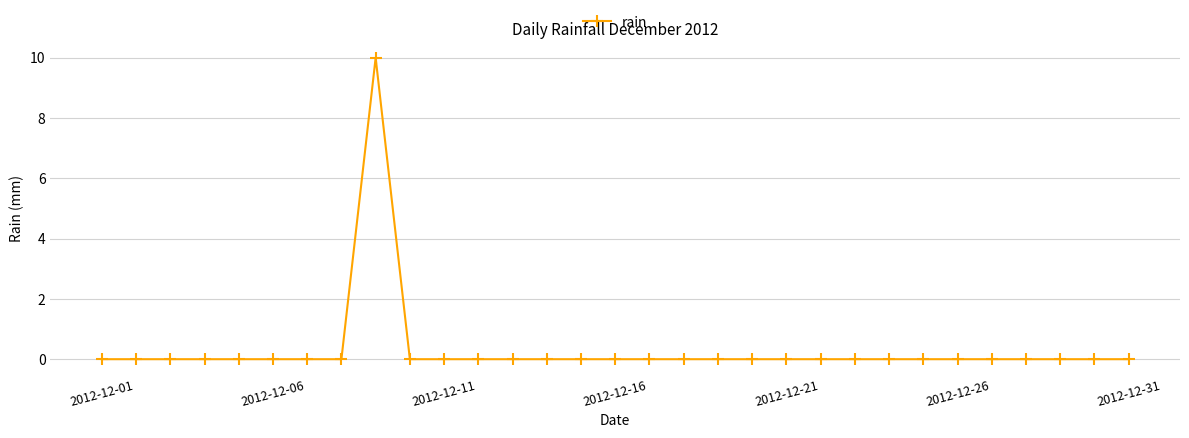

What is the maximum value shown in the chart?

10